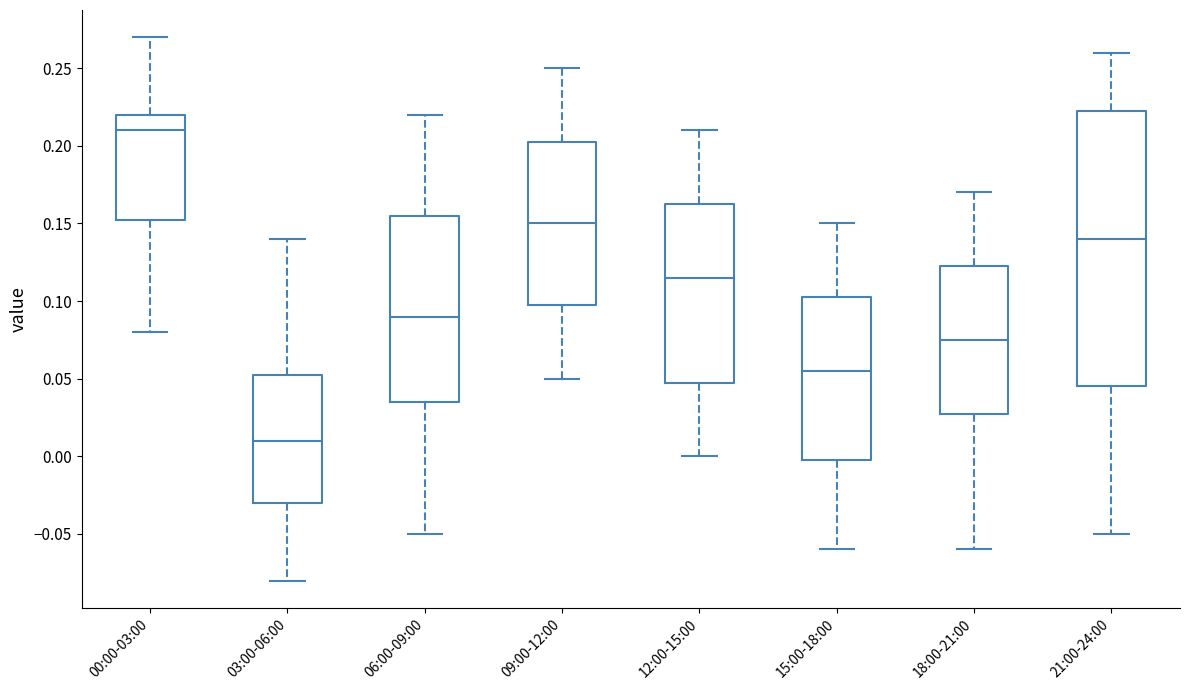

Which box's median line is the highest?

00:00-03:00